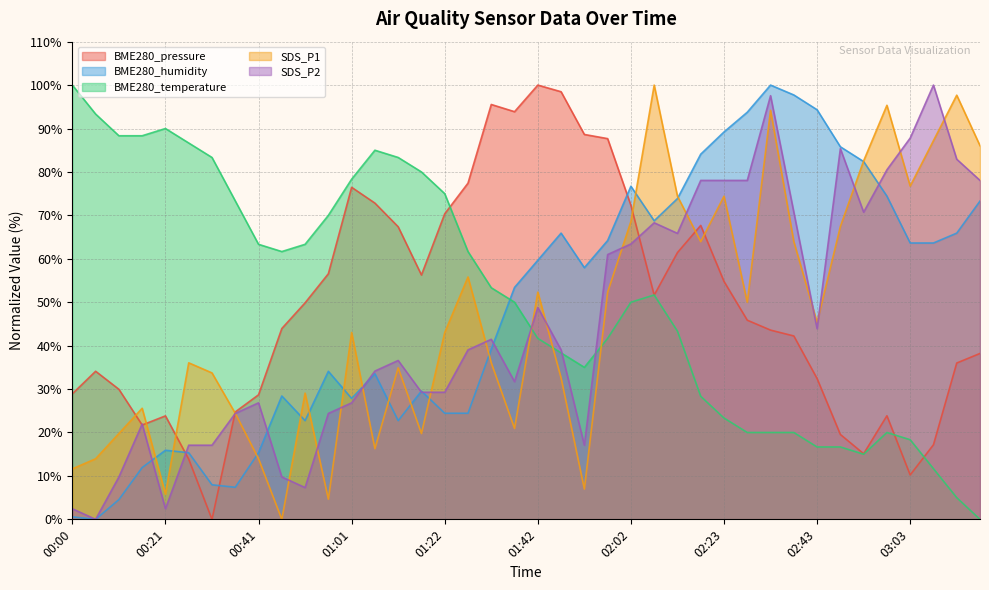

Which category has the lowest value across all series?

00:31